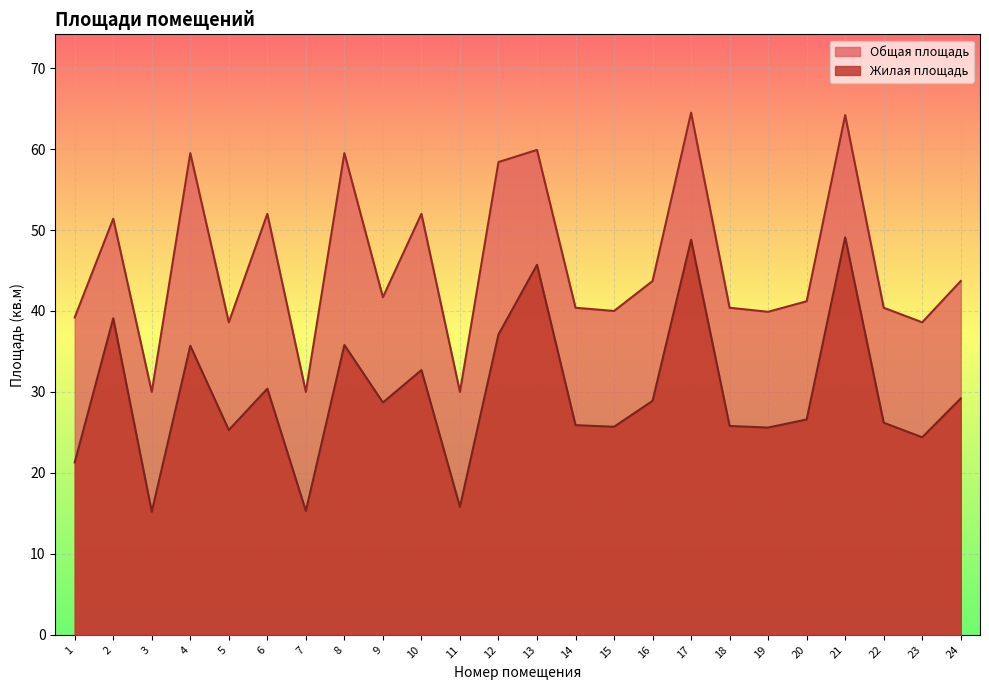

What is the difference between the highest and lowest values at 11?

14.2